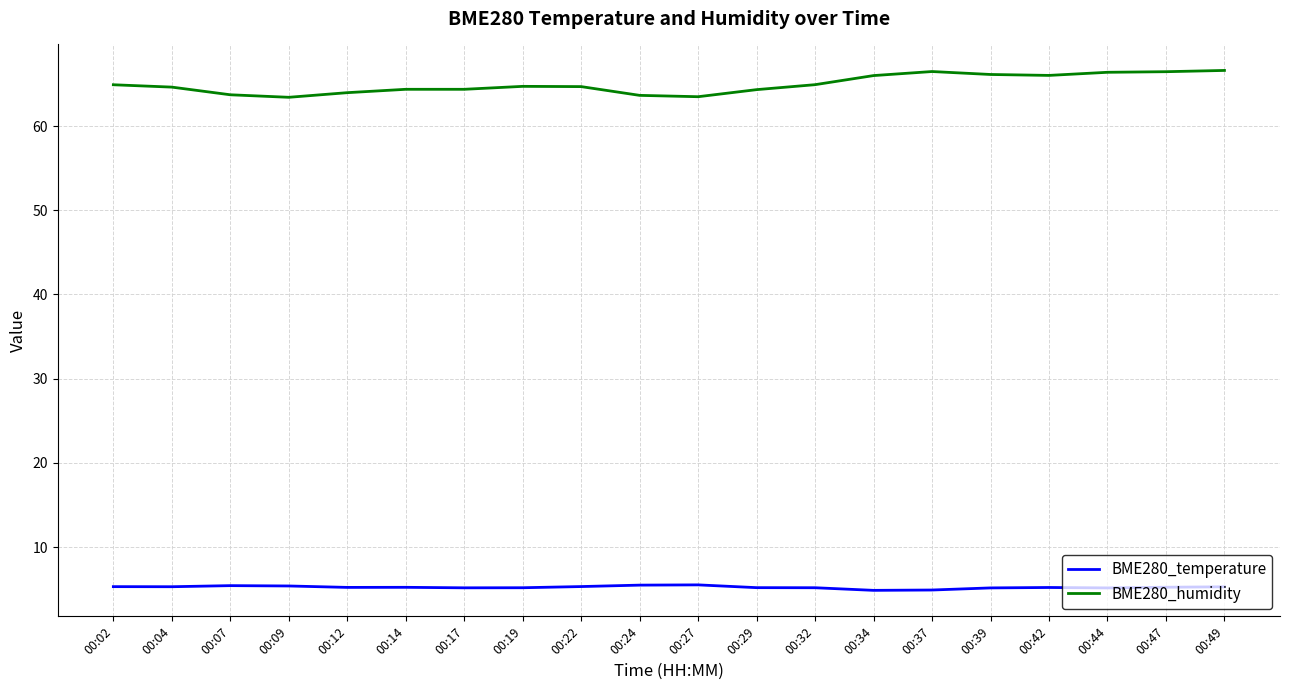

Which series has the largest total across all categories?

BME280_humidity